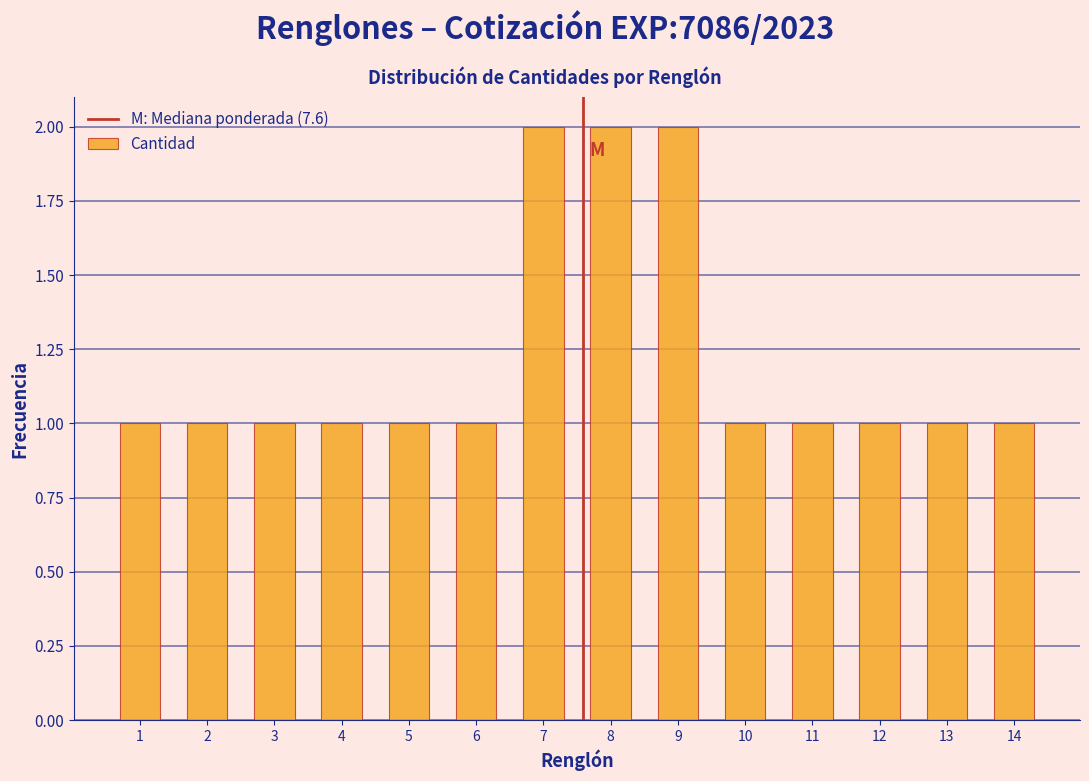

Reading left to right, what are all the values shown in this chart?

1	1	1	1	1	1	2	2	2	1	1	1	1	1